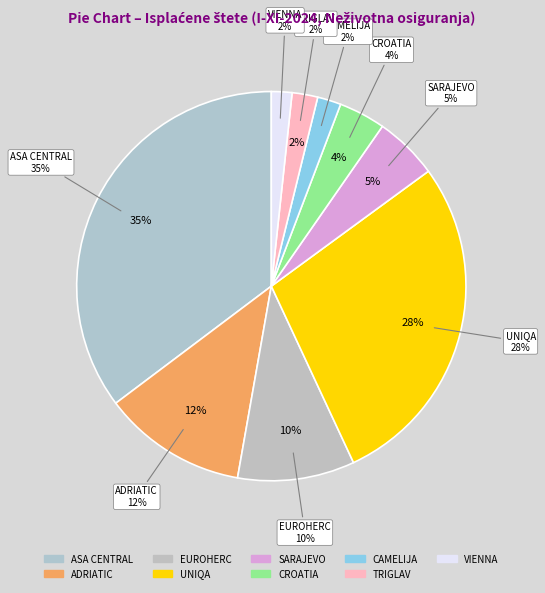

Which has a higher value, CAMELIJA or SARAJEVO?

SARAJEVO